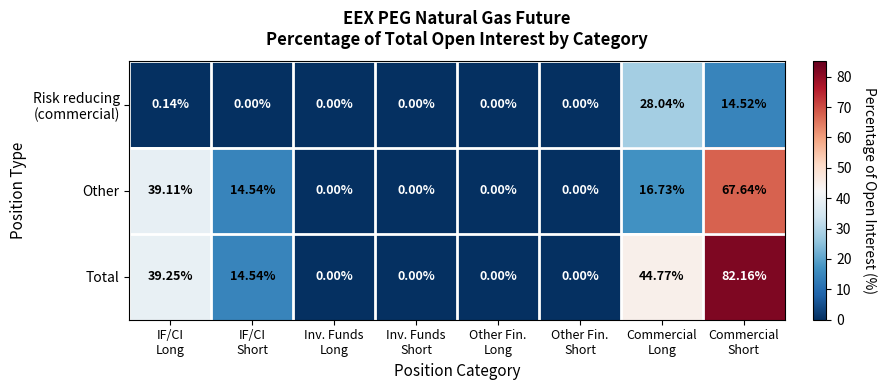

How many values in the Other series exceed 14?

4